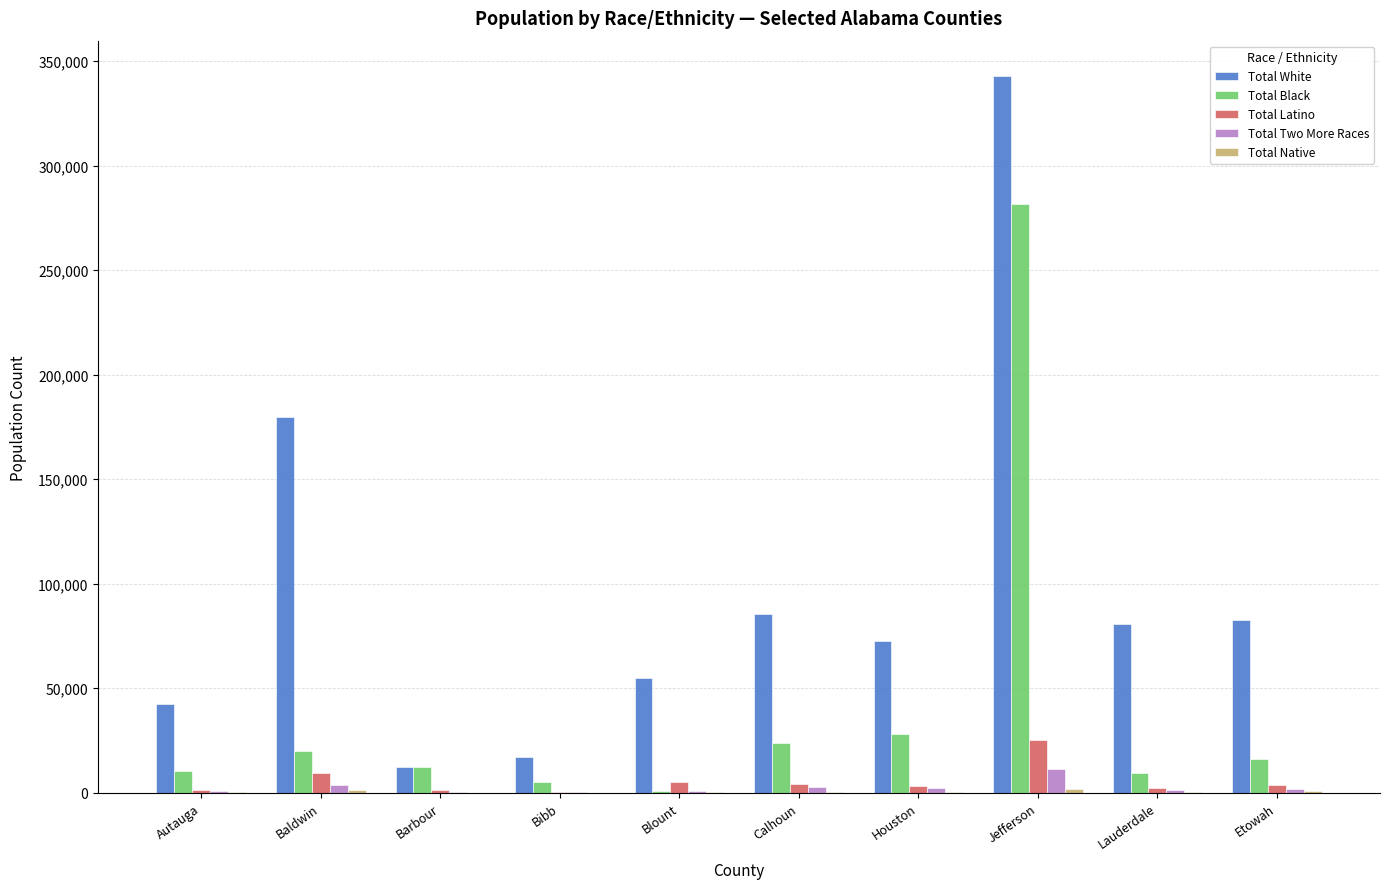

Is it true that Total White equals 12216 at Barbour?

True